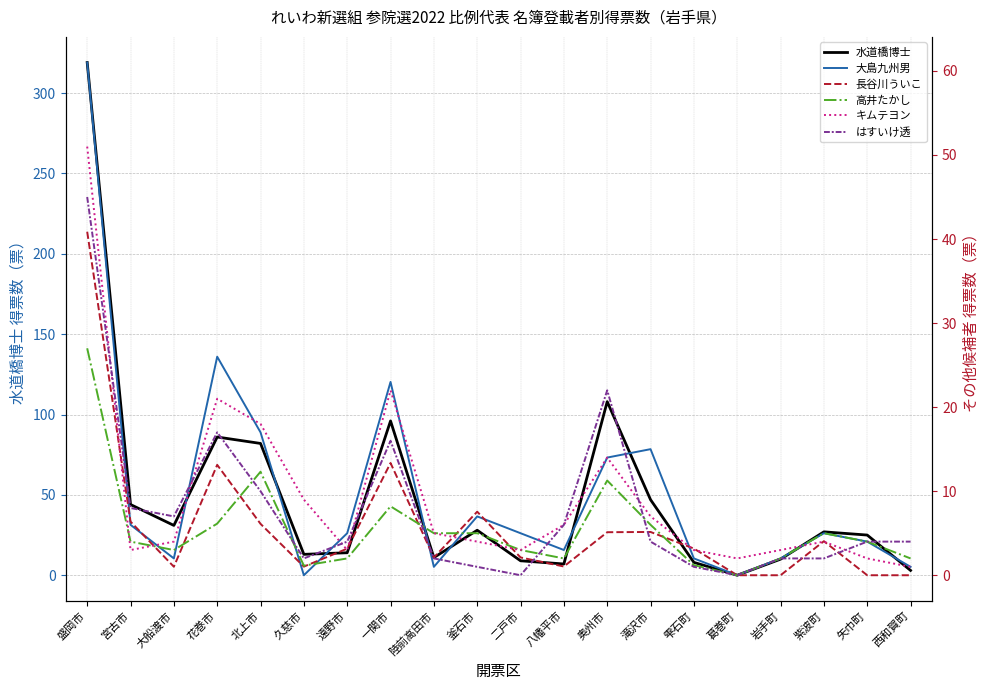

True or false: キムテヨン and 水道橋博士 intersect in this chart.

True